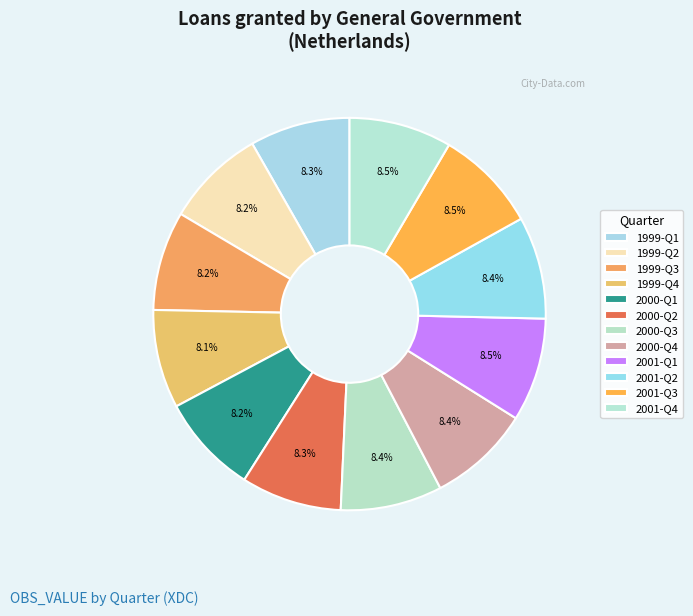

Count the number of slices in the pie.

12